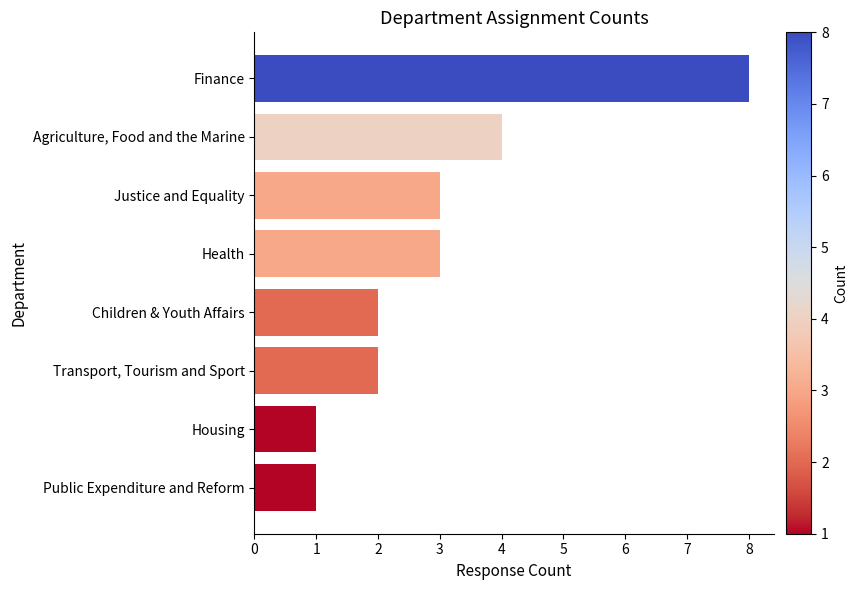

Reading bottom to top, list all the values displayed in this chart.

Public Expenditure and Reform=1	Housing=1	Transport, Tourism and Sport=2	Children & Youth Affairs=2	Health=3	Justice and Equality=3	Agriculture, Food and the Marine=4	Finance=8